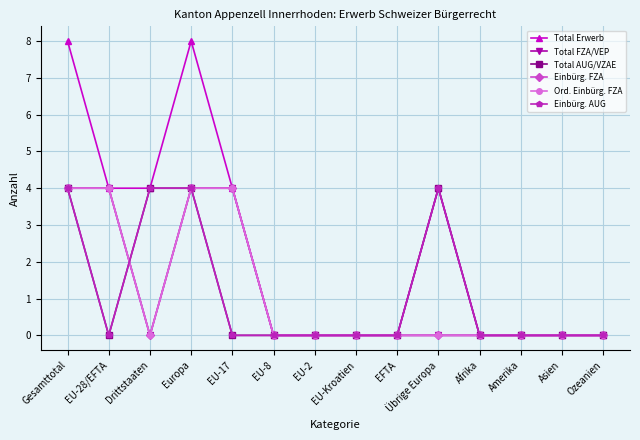

Reading right to left, extract all data points from this chart.

Total Erwerb: 0	0	0	0	4	0	0	0	0	4	8	4	4	8
Total FZA/VEP: 0	0	0	0	0	0	0	0	0	4	4	0	4	4
Total AUG/VZAE: 0	0	0	0	4	0	0	0	0	0	4	4	0	4
Einbürg. FZA: 0	0	0	0	0	0	0	0	0	4	4	0	4	4
Ord. Einbürg. FZA: 0	0	0	0	0	0	0	0	0	4	4	0	4	4
Einbürg. AUG: 0	0	0	0	4	0	0	0	0	0	4	4	0	4